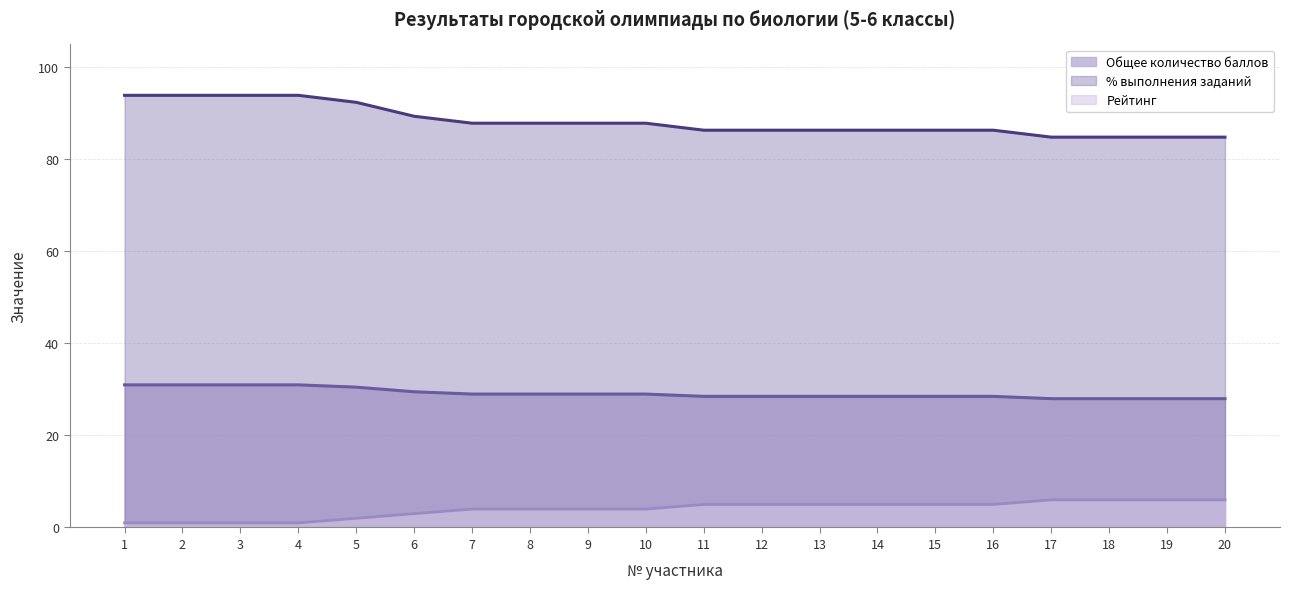

True or false: % выполнения заданий and Общее количество баллов cross at least once.

False